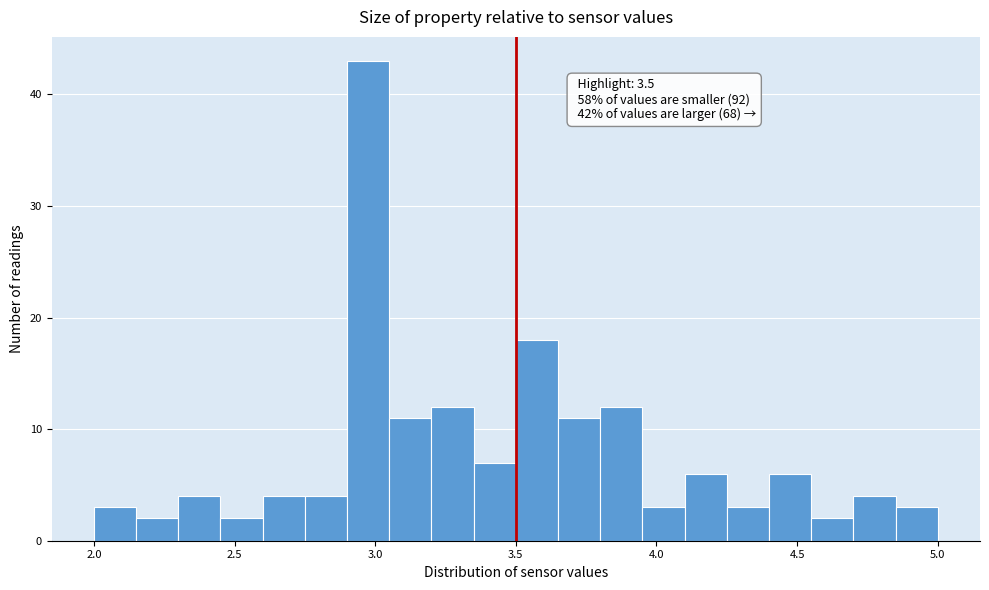

Read against the x-axis, roughly where is the centre of the tallest bar?

3.00